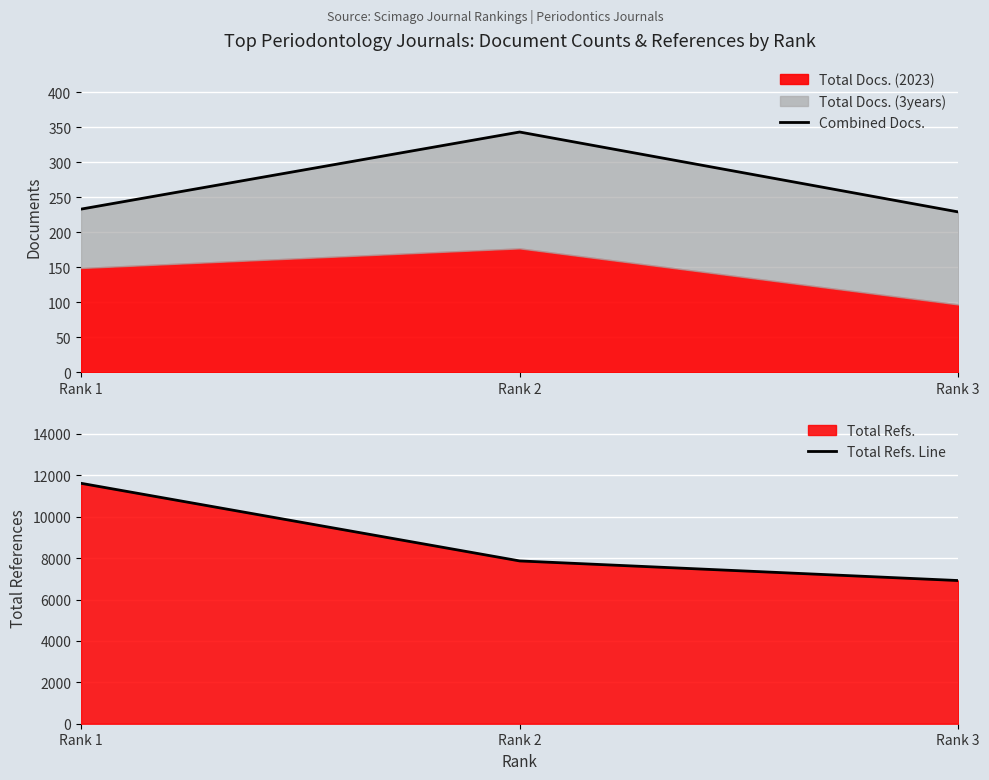

What is the highest value of the Combined Docs. series?

343